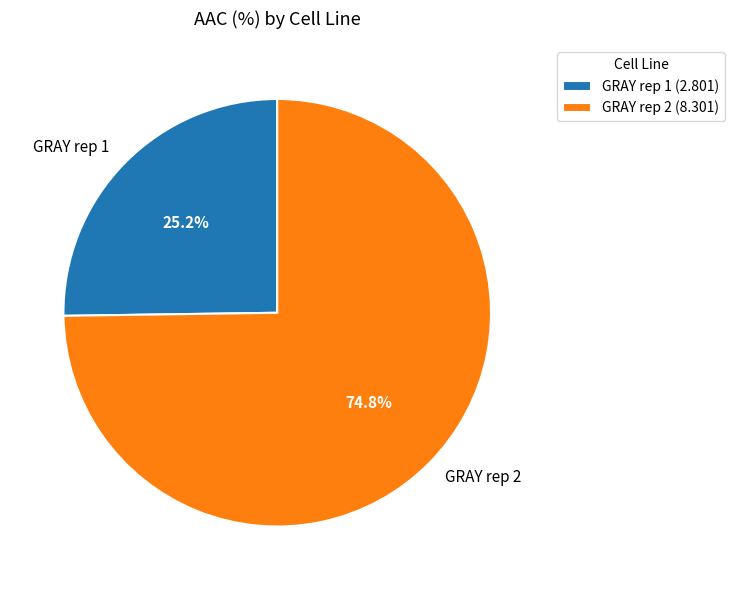

How many segments does this pie chart have?

2